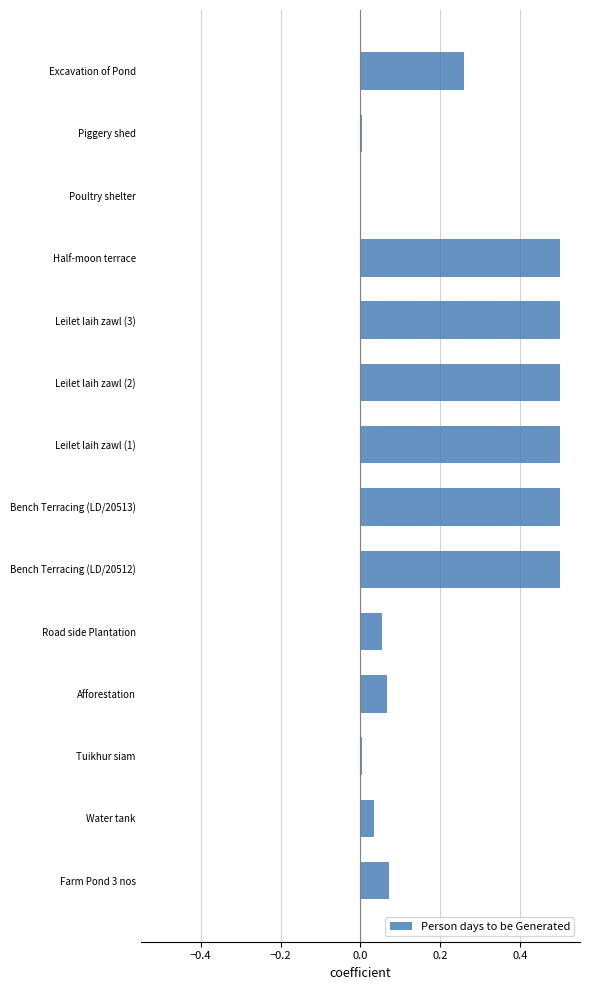

Are the bars grouped side by side (vs. stacked)?

No